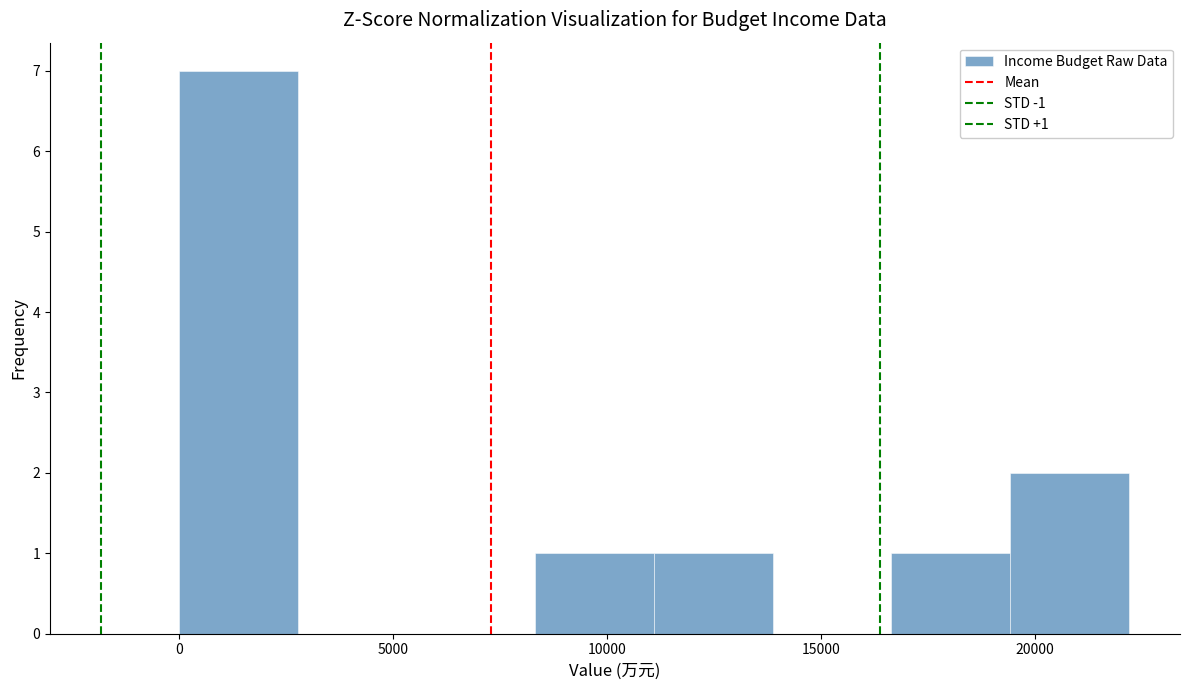

Which range on the x-axis has the tallest bar?

0 to 3000